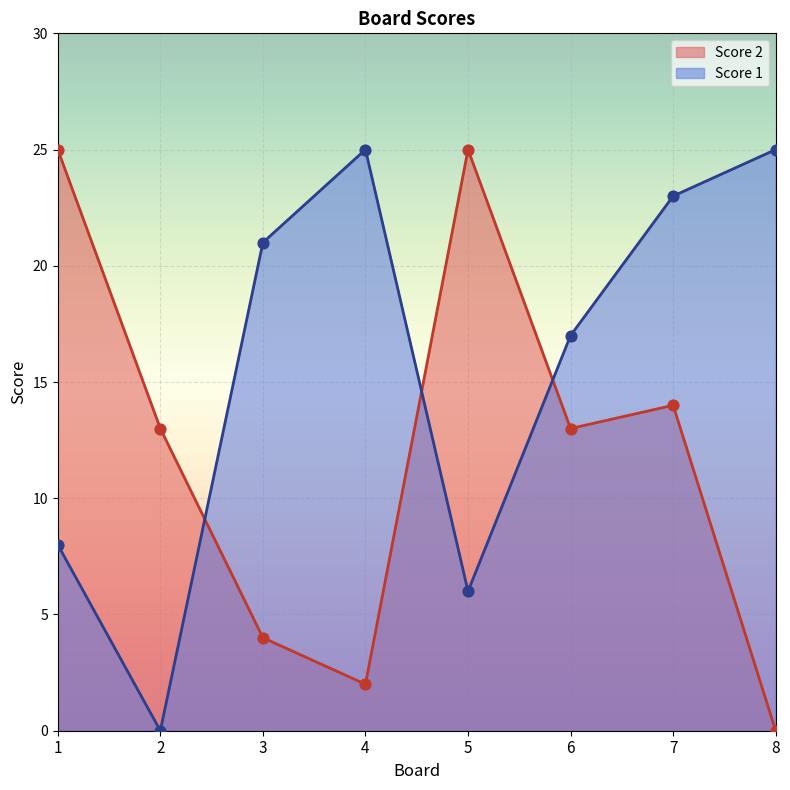

At how many categories does at least one series exceed 24?

4